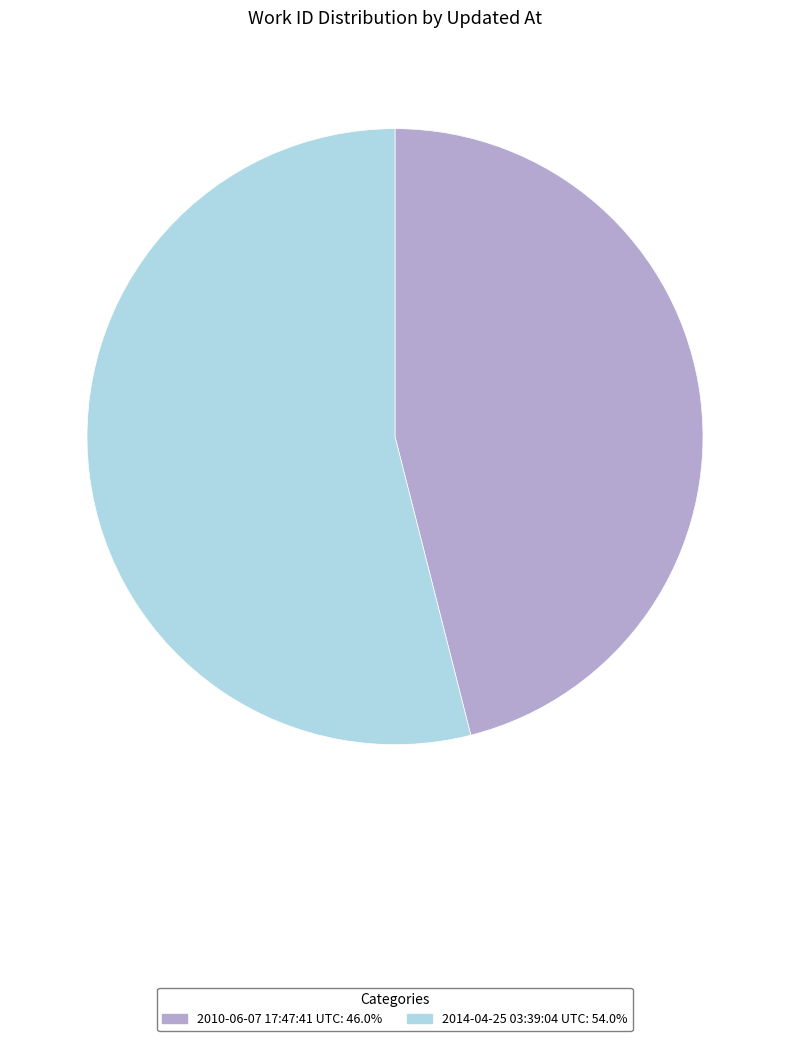

Rank the categories by value from highest to lowest.

2014-04-25 03:39:04 UTC, 2010-06-07 17:47:41 UTC